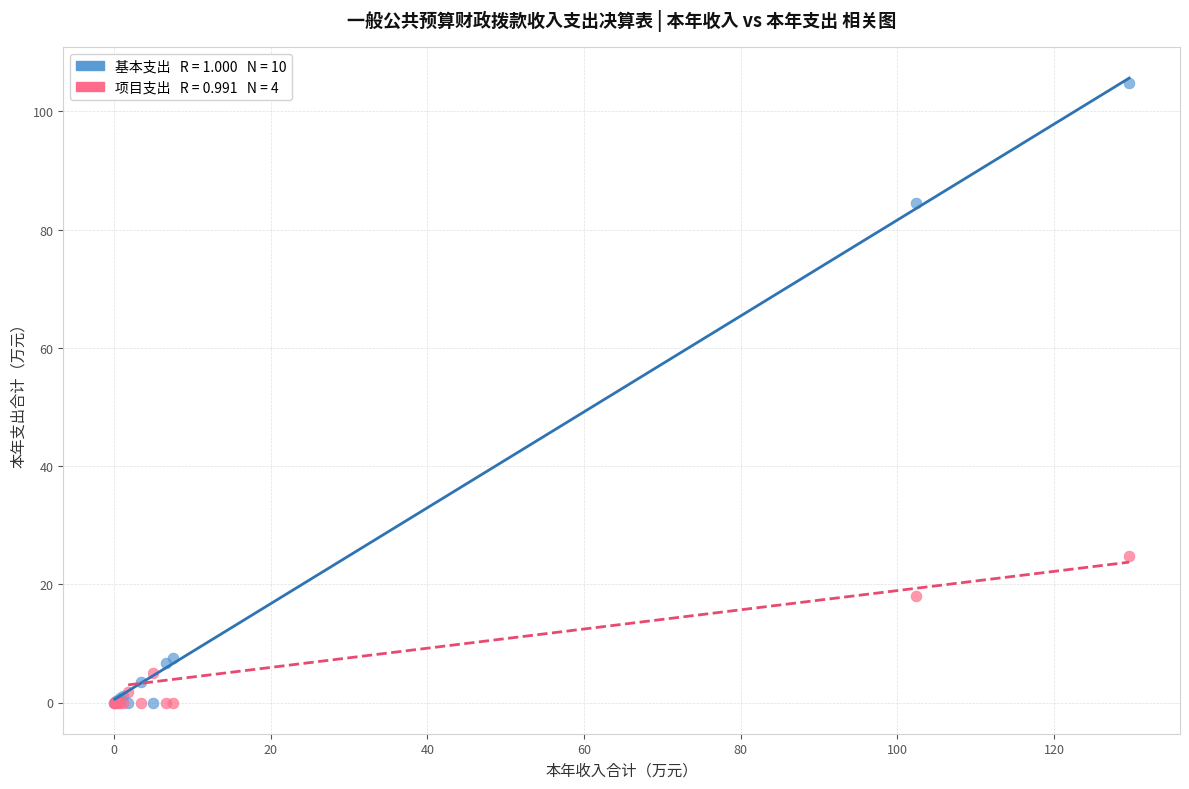

Across all series, what Y value is closest to 52?

24.8